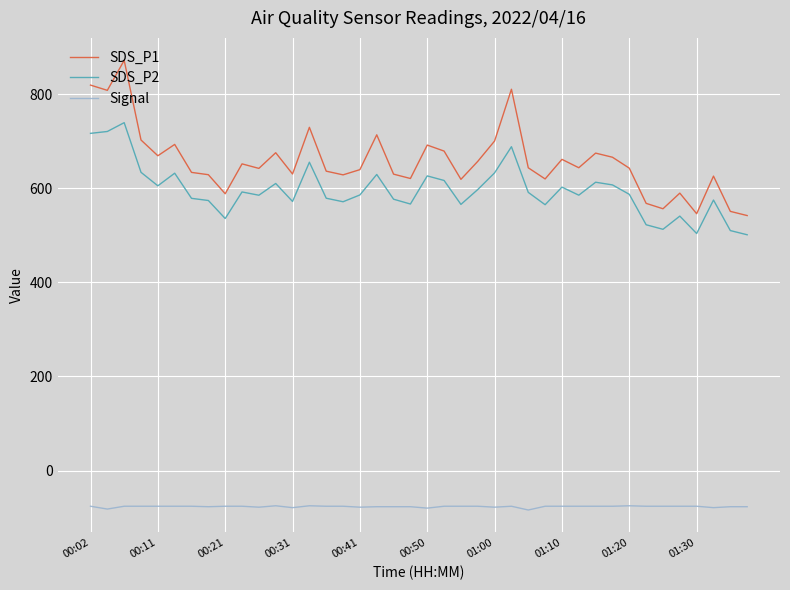

True or false: Signal and SDS_P2 intersect in this chart.

False